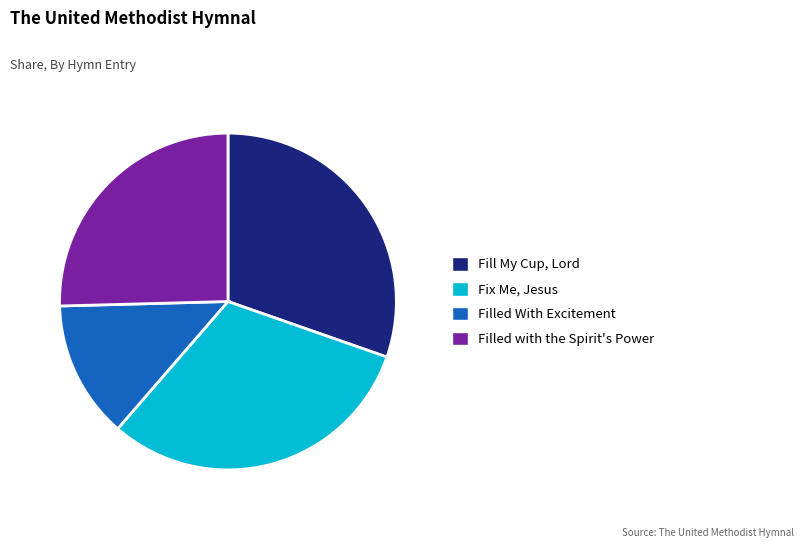

Rank the categories by value from lowest to highest.

Filled With Excitement, Filled with the Spirit's Power, Fill My Cup, Lord, Fix Me, Jesus